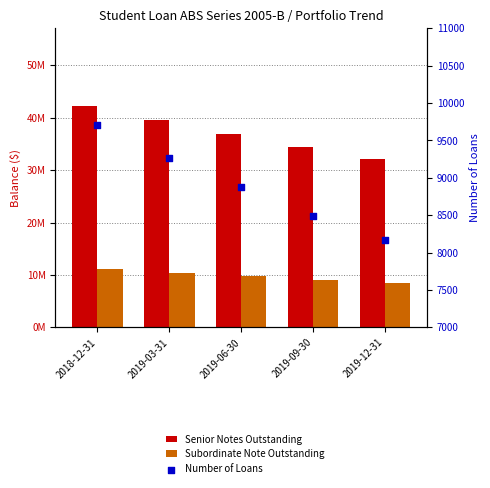

At how many categories does at least one series exceed 4103457?

5